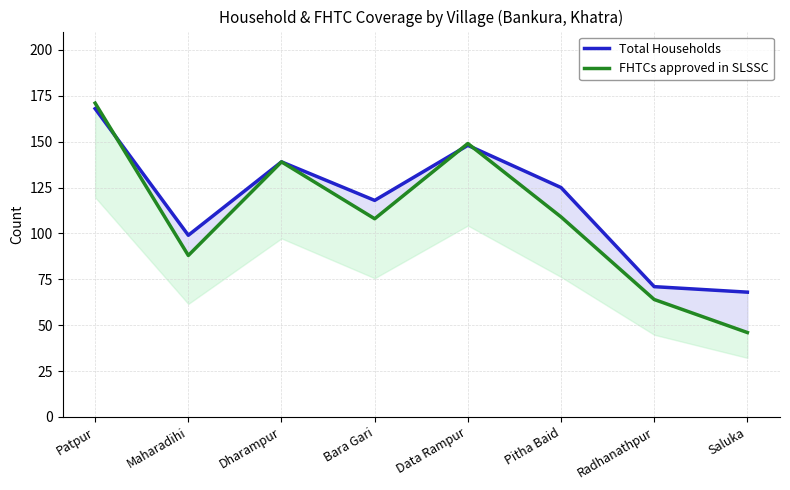

Between Data Rampur and Patpur, which is larger?

Patpur